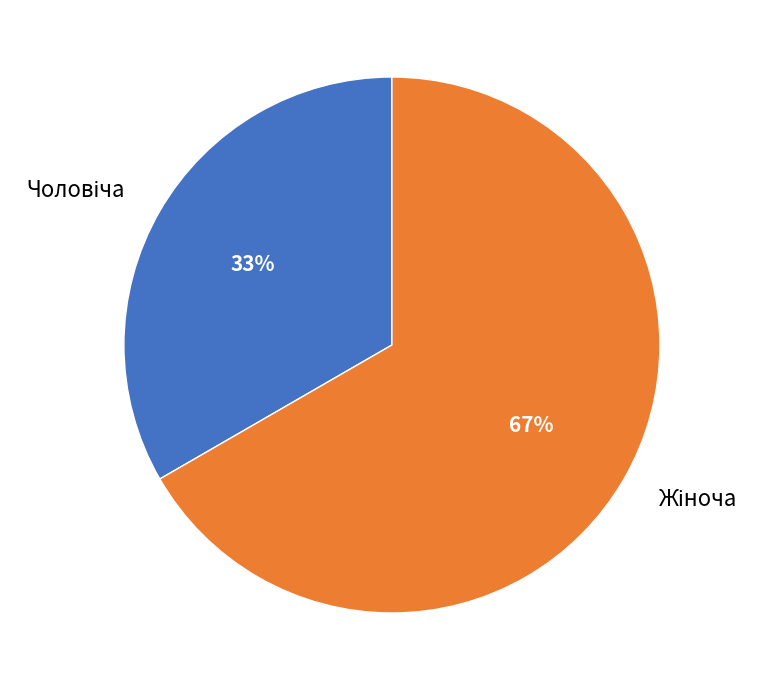

To the nearest percent, what is the average slice percentage?

50%